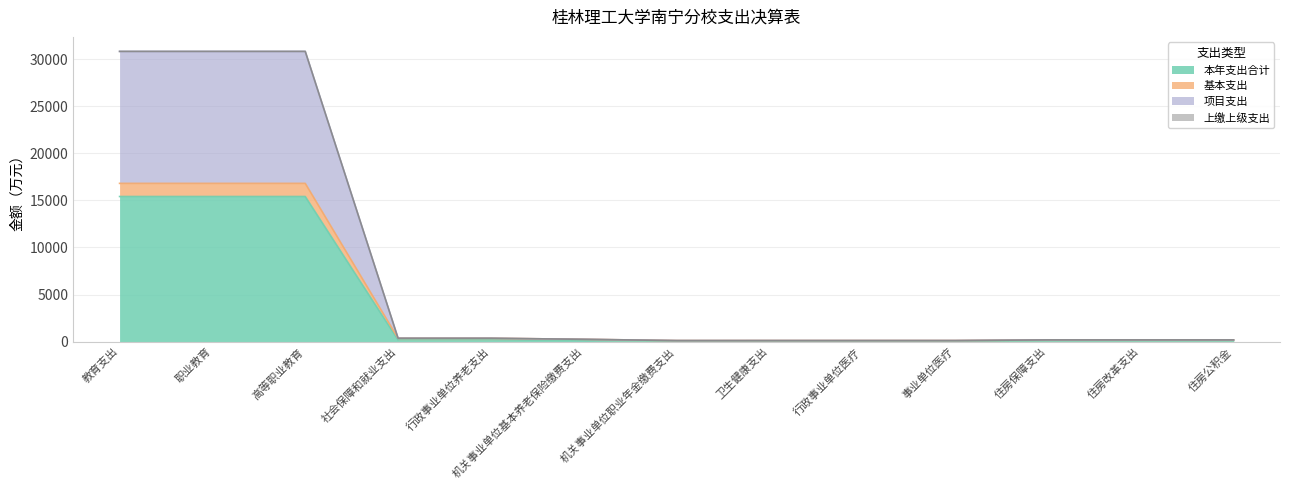

What is the total value across all series at 高等职业教育?

30812.1